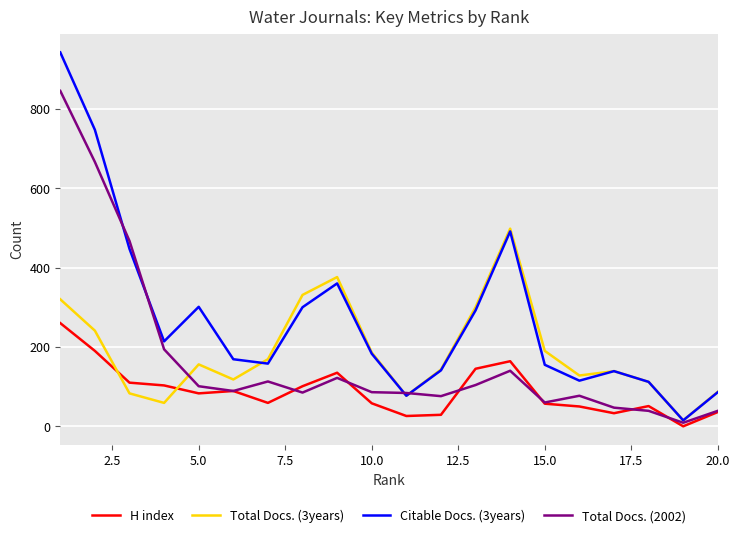

True or false: Total Docs. (3years) has more than 0 interior local peaks.

True